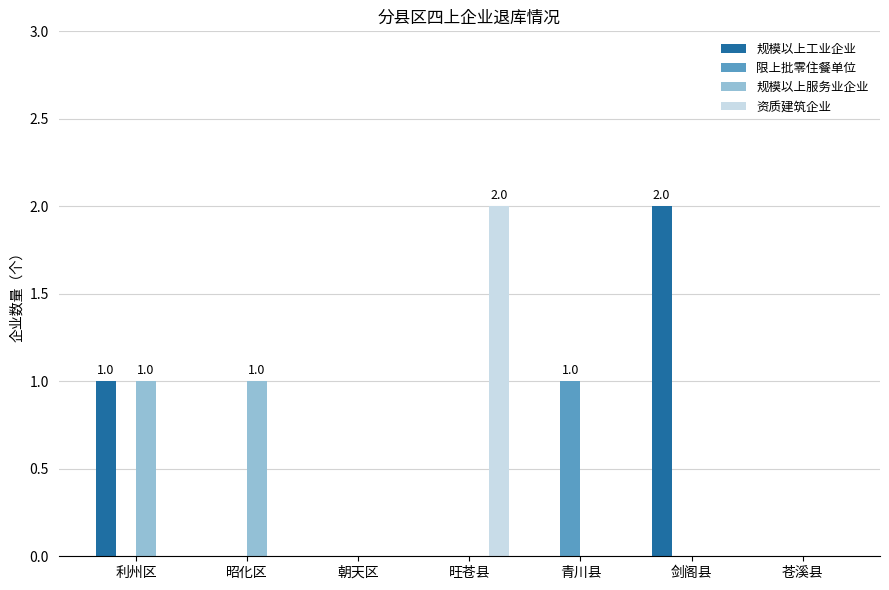

Which series changed the most between 朝天区 and 剑阁县?

规模以上工业企业